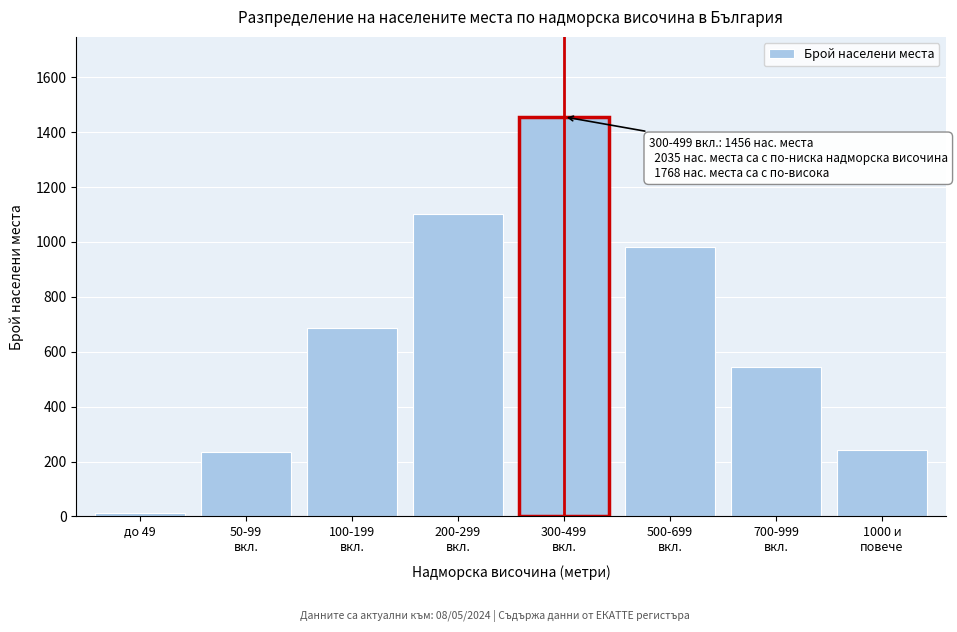

Reading left to right, what are all the values shown in this chart?

12	234	687	1102	1456	982	543	243